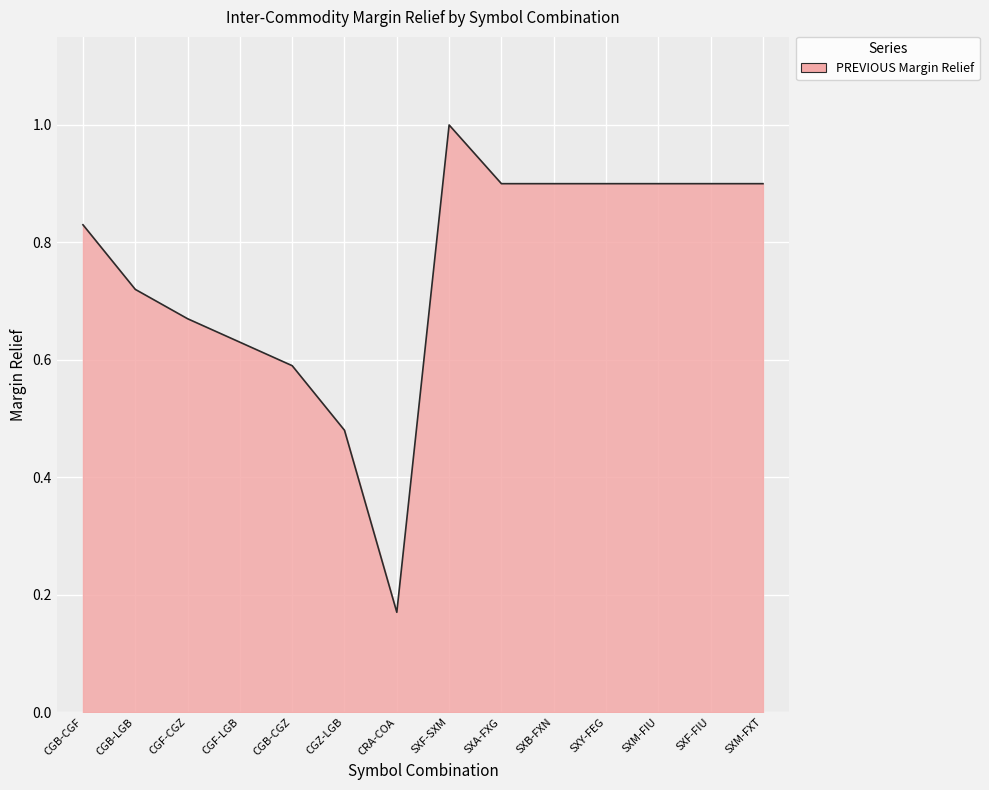

Is it true that the value at CGF-CGZ is 0.3?

False